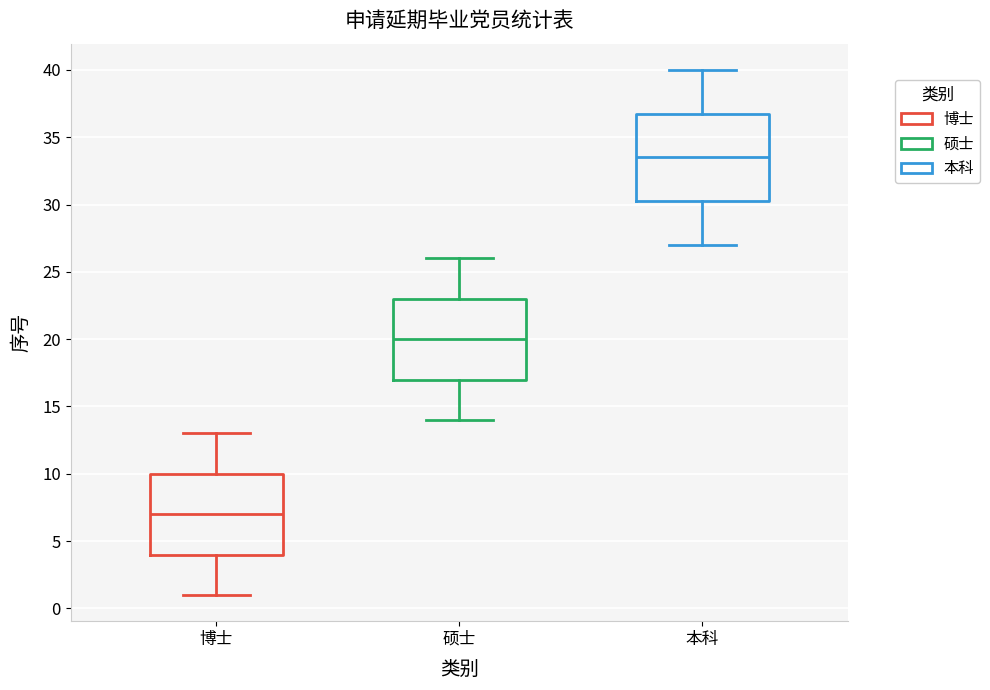

Reading left to right, transcribe this box plot: for each box, give where its median line is, the range the box spans, and where its two whiskers end, as read against the y-axis. The values are not printed on the chart, so give them approximately, as read against the axis.

博士: median 7.0, box 4.0 to 10.0, whiskers 1.0 to 13.0
硕士: median 20.0, box 17.0 to 23.0, whiskers 14.0 to 26.0
本科: median 33.5, box 30.5 to 37.0, whiskers 27.0 to 40.0